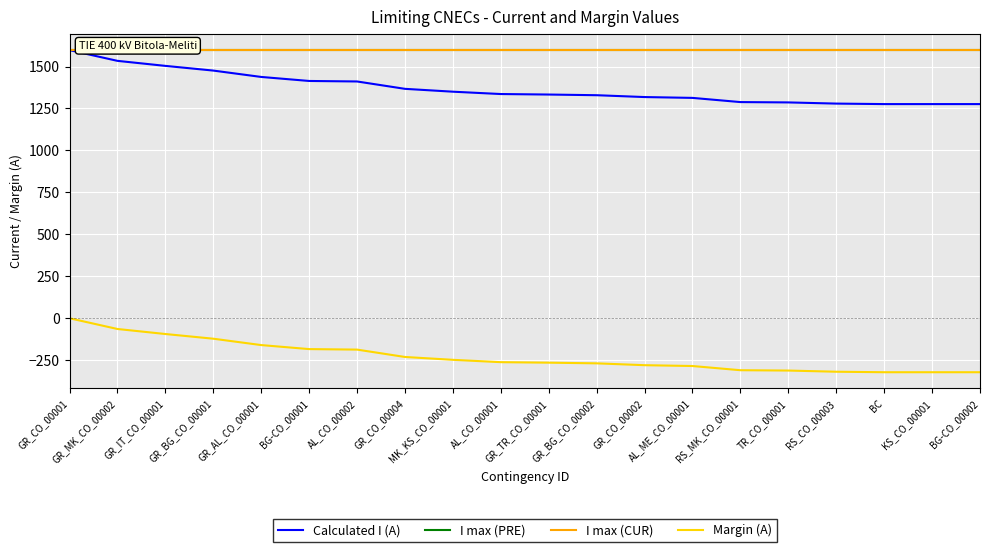

True or false: I max (CUR) and I max (PRE) intersect in this chart.

False